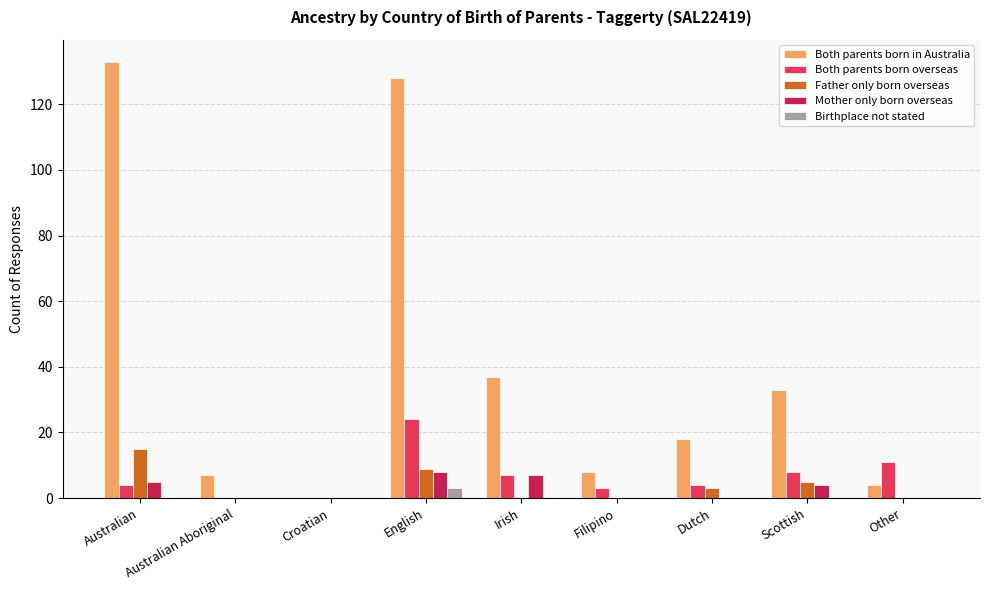

Reading left to right, extract all data points from this chart.

Both parents born in Australia: Australian=133	Australian Aboriginal=7	Croatian=0	English=128	Irish=37	Filipino=8	Dutch=18	Scottish=33	Other=4
Both parents born overseas: Australian=4	Australian Aboriginal=0	Croatian=0	English=24	Irish=7	Filipino=3	Dutch=4	Scottish=8	Other=11
Father only born overseas: Australian=15	Australian Aboriginal=0	Croatian=0	English=9	Irish=0	Filipino=0	Dutch=3	Scottish=5	Other=0
Mother only born overseas: Australian=5	Australian Aboriginal=0	Croatian=0	English=8	Irish=7	Filipino=0	Dutch=0	Scottish=4	Other=0
Birthplace not stated: Australian=0	Australian Aboriginal=0	Croatian=0	English=3	Irish=0	Filipino=0	Dutch=0	Scottish=0	Other=0